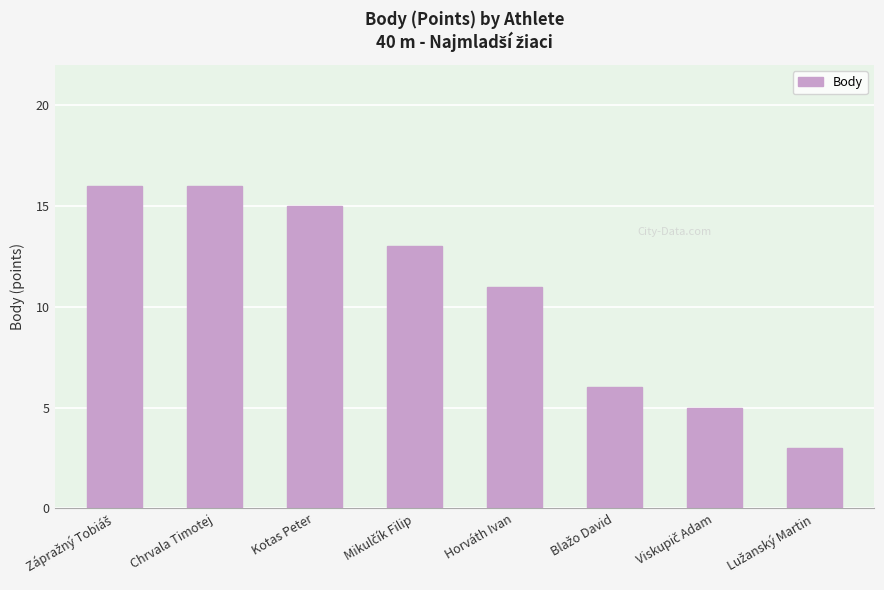

The value at Kotas Peter is 15. True or false?

True